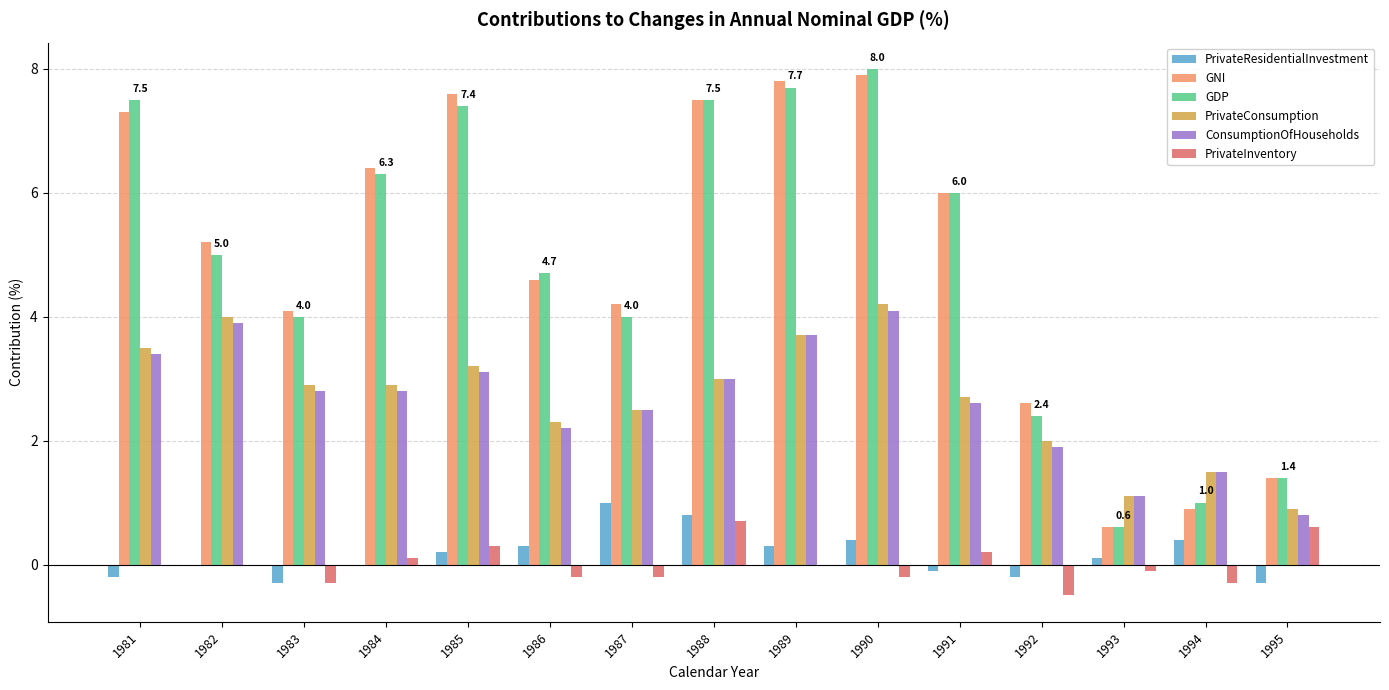

What is the value of the GDP bar at the 15th from the left?

1.4